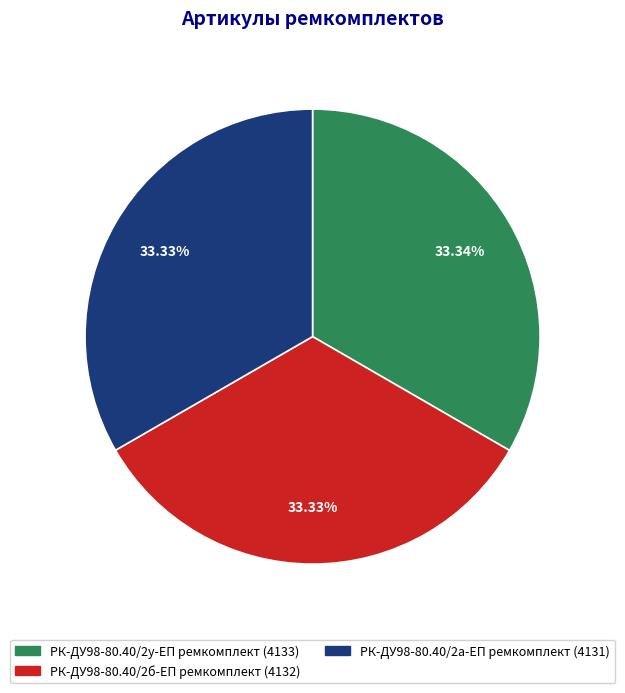

What is the ratio of the value at РК-ДУ98-80.40/2а-ЕП ремкомплект to the value at РК-ДУ98-80.40/2б-ЕП ремкомплект?

1.0